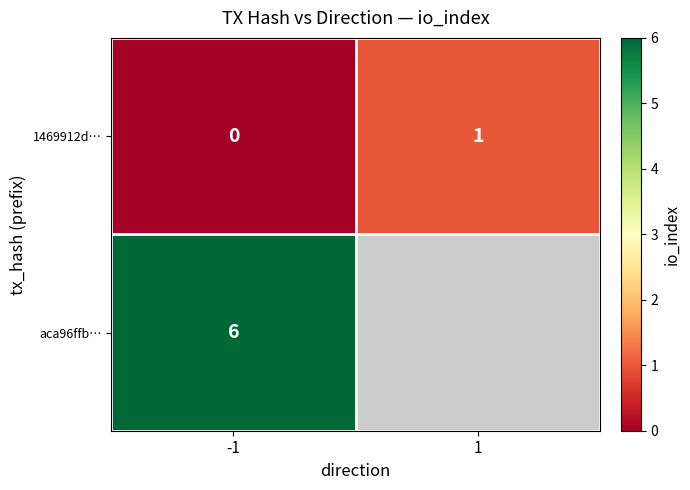

True or false: aca96ffb… has a value of 6 at -1.

True